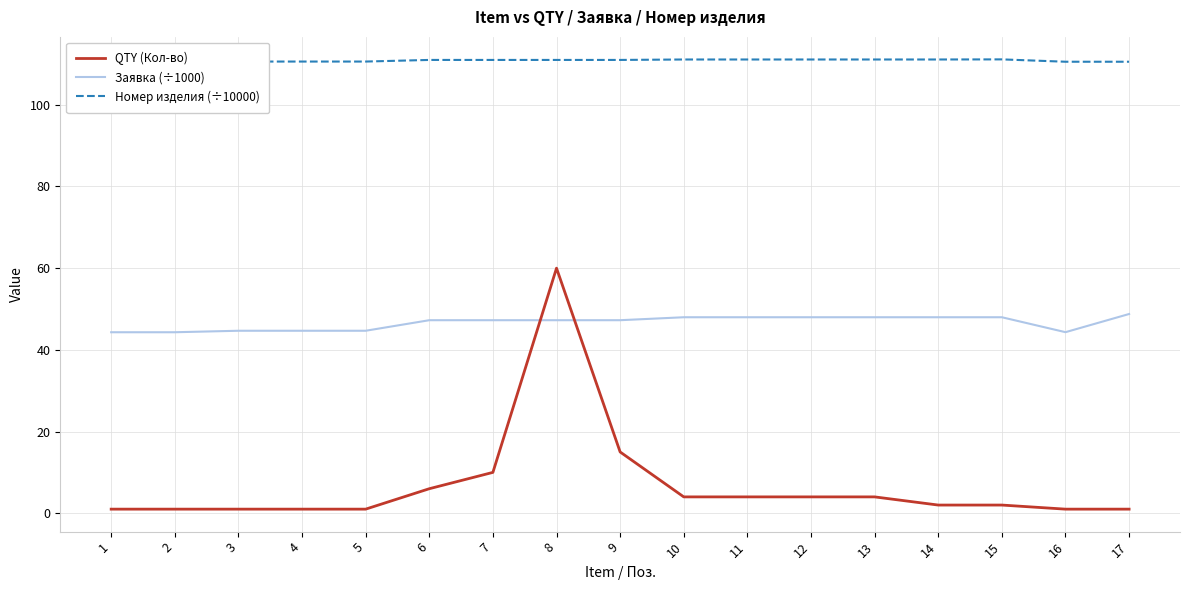

The Заявка (÷1000) series shows 44.3 at 16. True or false?

True